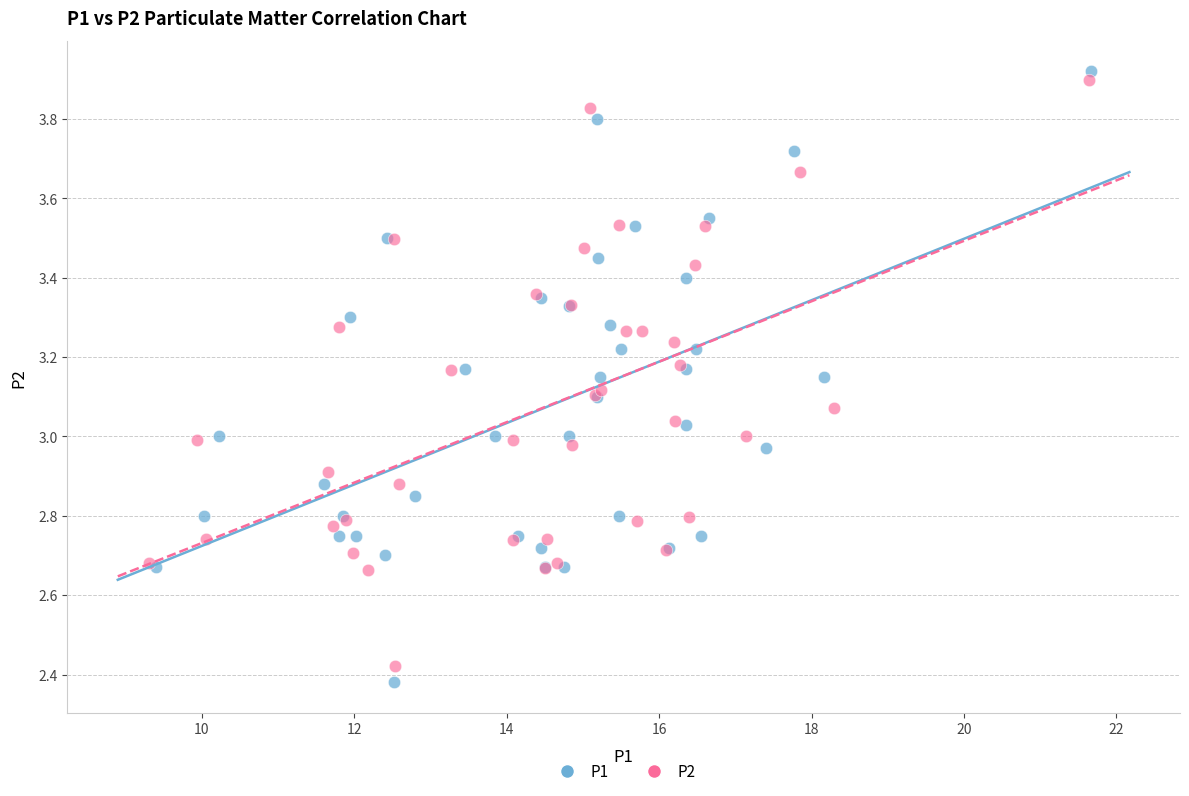

Which series has the widest spread of Y values?

P1